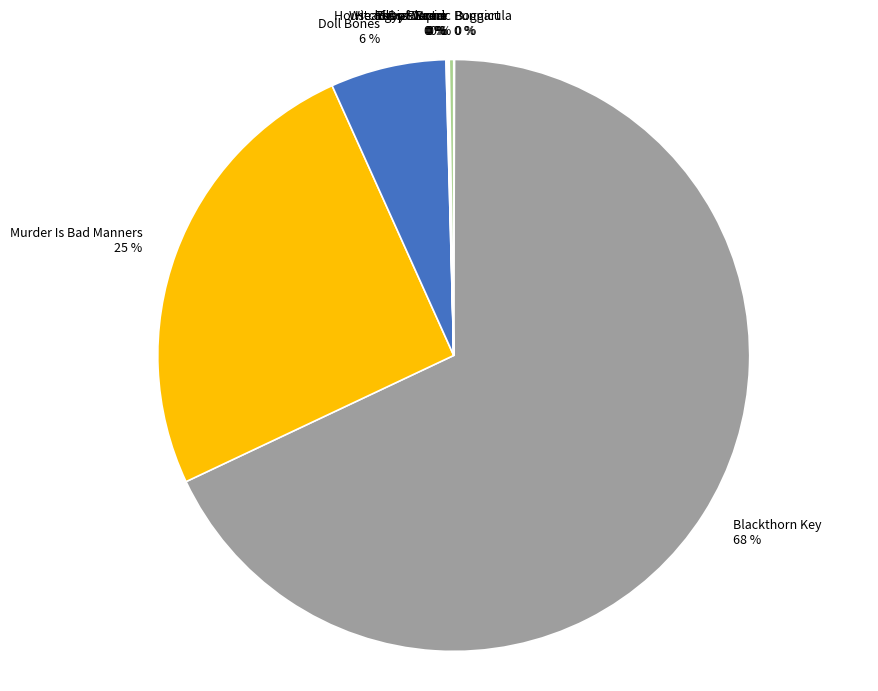

What is the largest slice in the pie chart?

Blackthorn Key